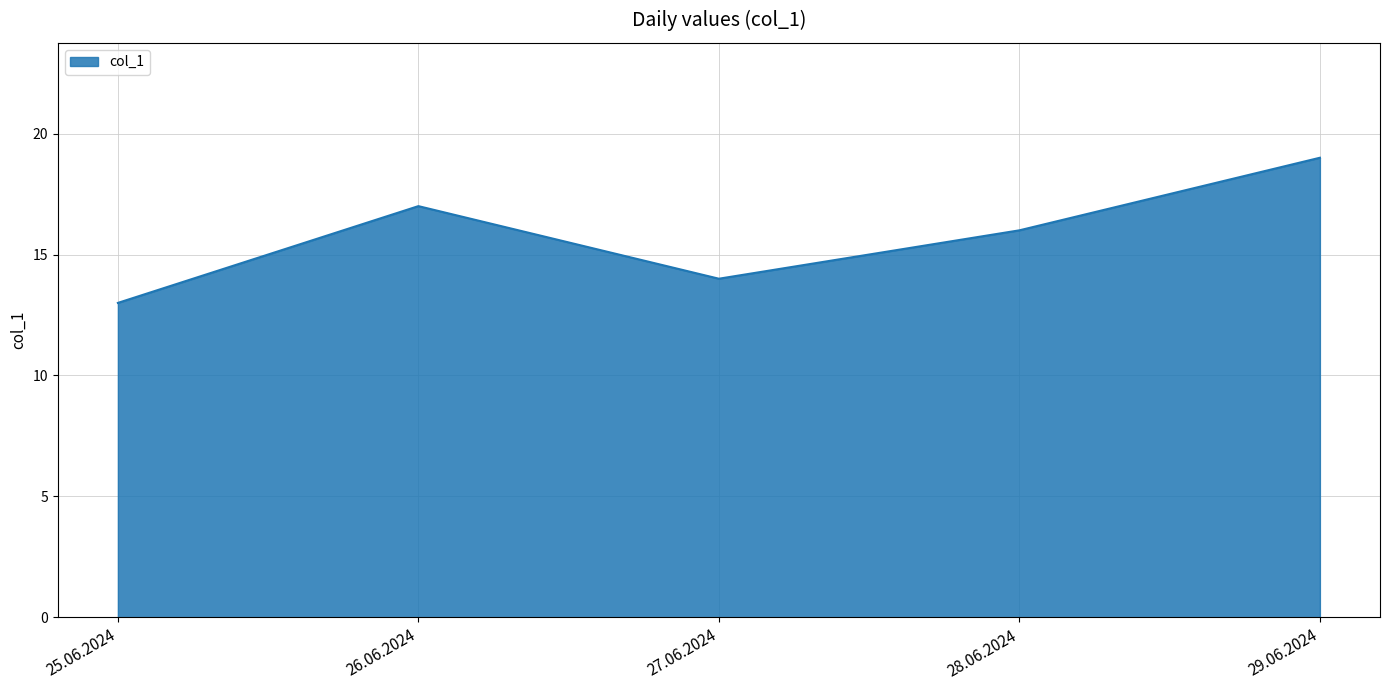

What is the difference between the maximum and minimum values?

6